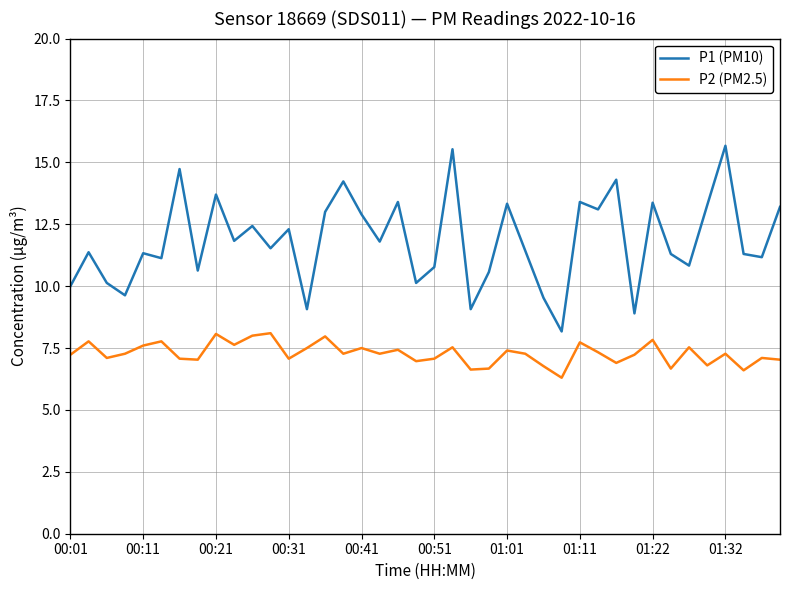

True or false: P2 (PM2.5) has more than 1 interior local peaks.

True